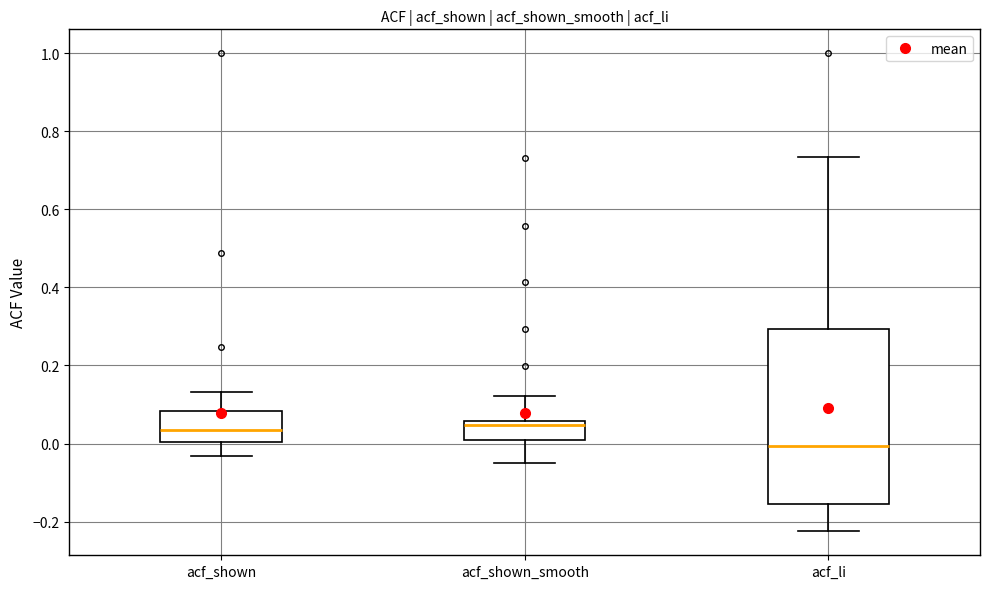

Reading left to right, read every box against the y-axis: the position of its median line, the range the box covers, and the ends of its whiskers. The values are not printed on the chart, so give them approximately, as read against the axis.

acf_shown: median 0.04, box 0.00 to 0.08, whiskers -0.04 to 0.14
acf_shown_smooth: median 0.04, box 0.02 to 0.06, whiskers -0.04 to 0.12
acf_li: median 0.00, box -0.16 to 0.30, whiskers -0.22 to 0.74